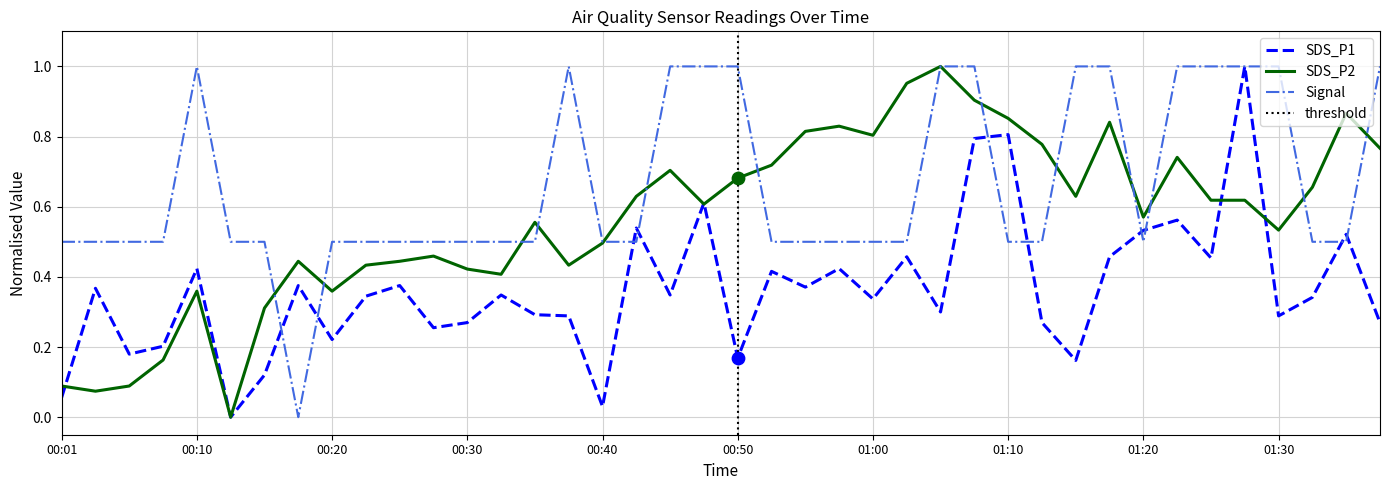

Which series contains the highest Y value?

SDS_P1